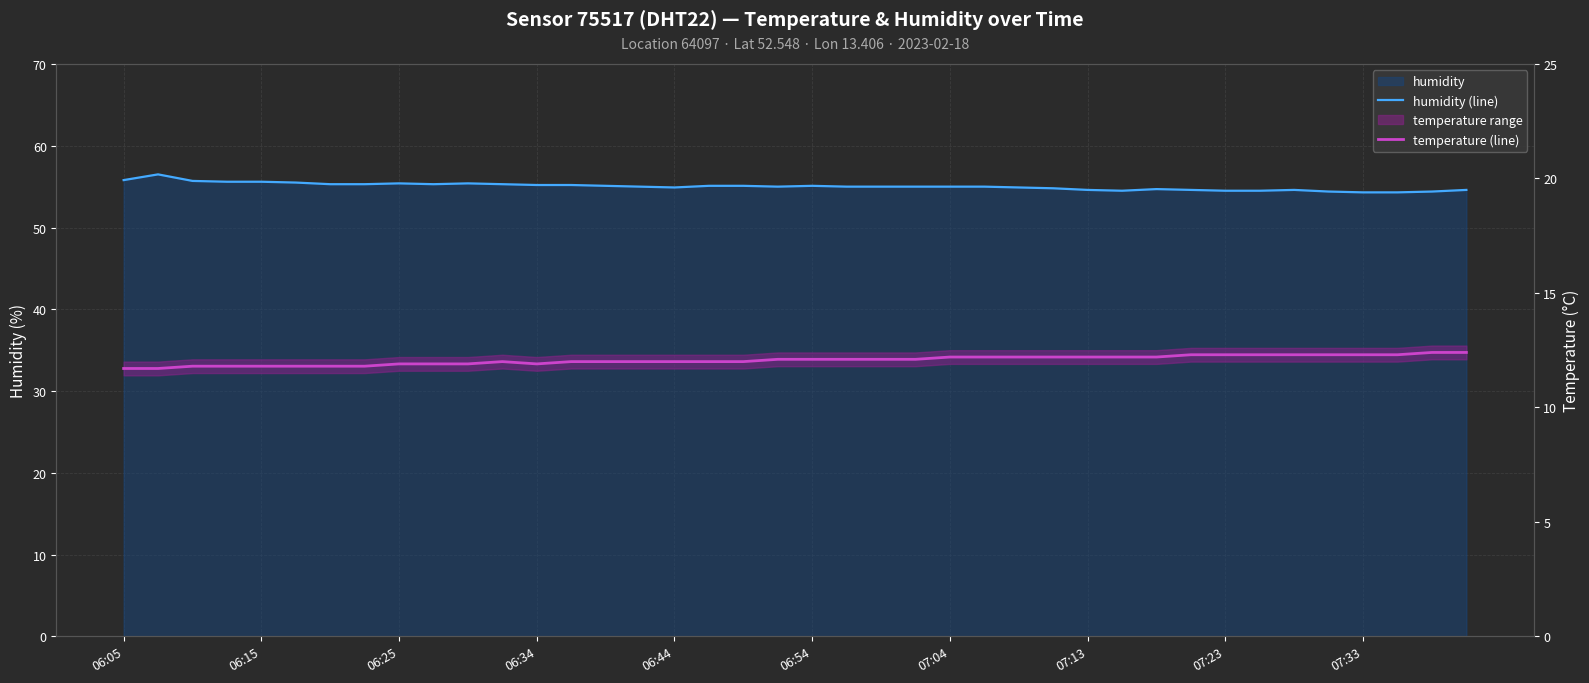

What is the sum of the temperature (line) values at 28 and 34?

24.5